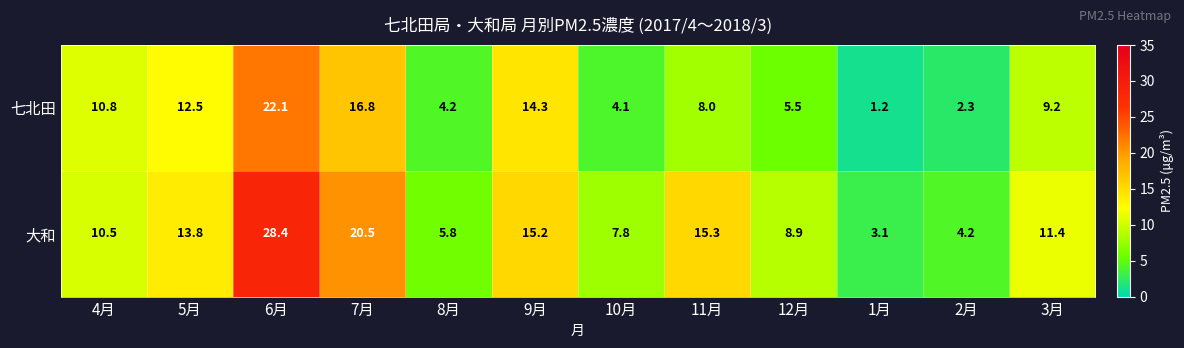

Reading left to right, transcribe all the data shown in this chart.

七北田: 10.8	12.5	22.1	16.8	4.2	14.3	4.1	8.0	5.5	1.2	2.3	9.2
大和: 10.5	13.8	28.4	20.5	5.8	15.2	7.8	15.3	8.9	3.1	4.2	11.4